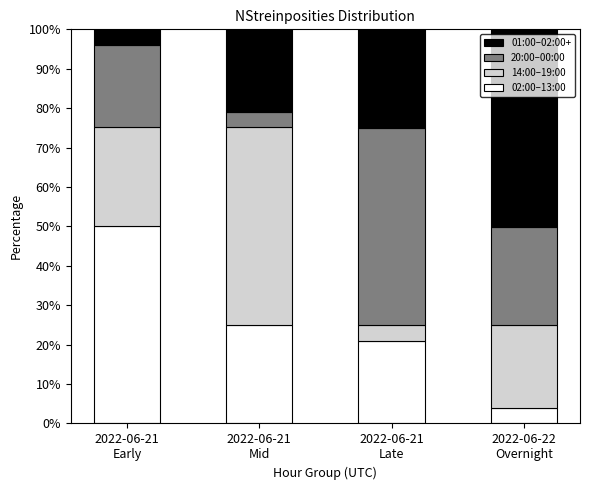

The 02:00–13:00 series shows 24.0 at 2022-06-21
Early. True or false?

False